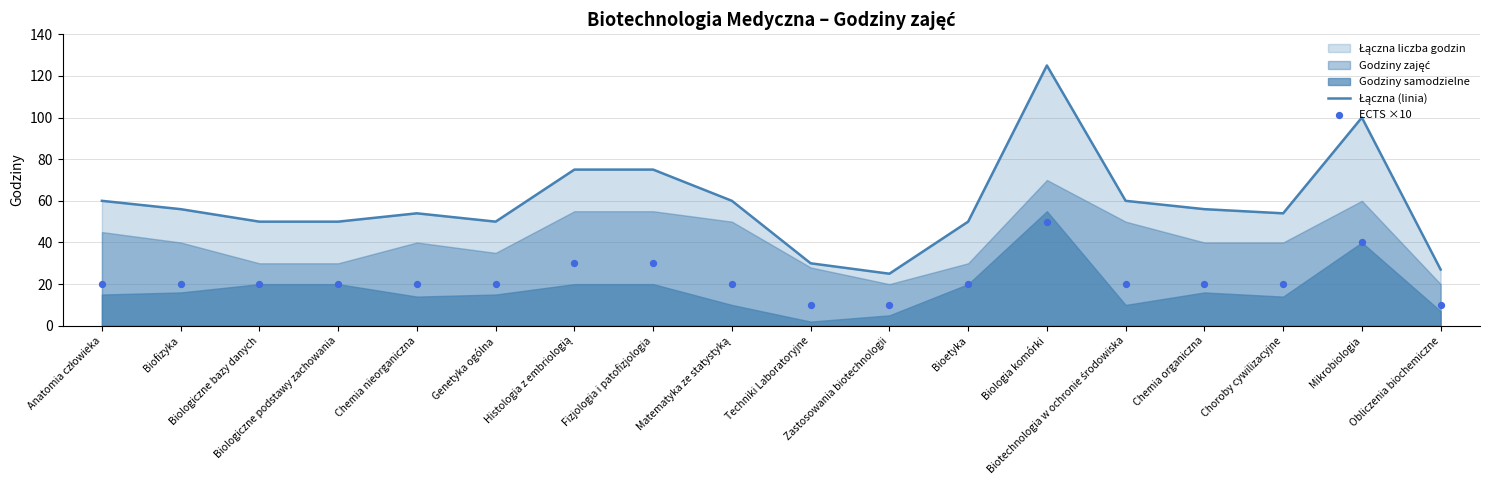

Which series has the largest total across all categories?

Łączna (linia)